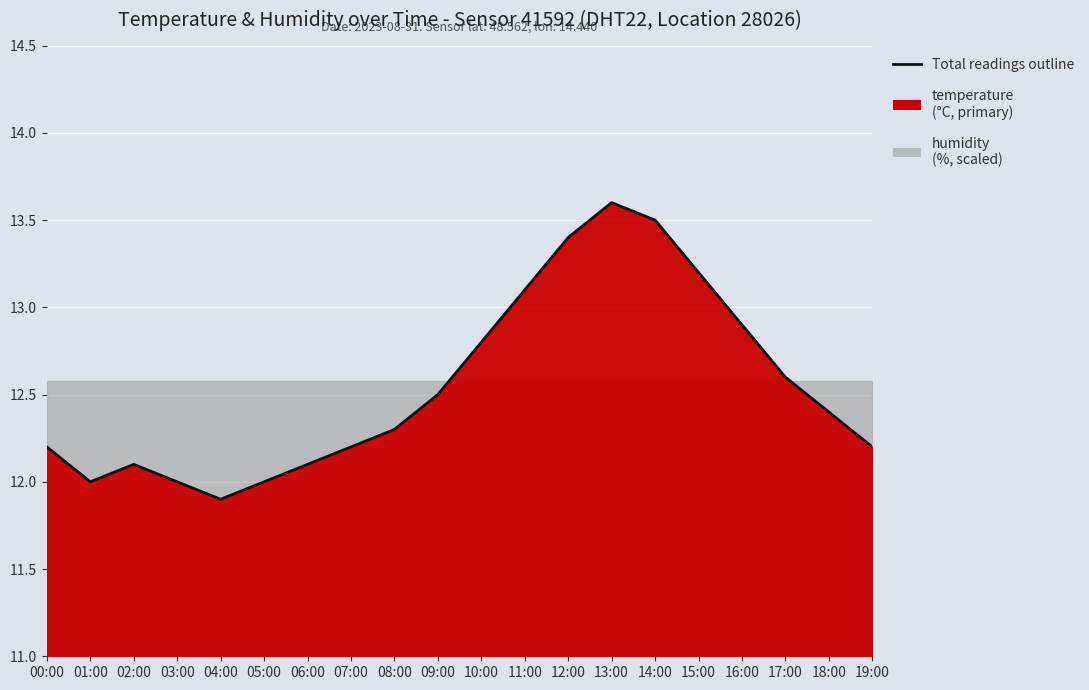

The value at 06:00 is 12.1. True or false?

True